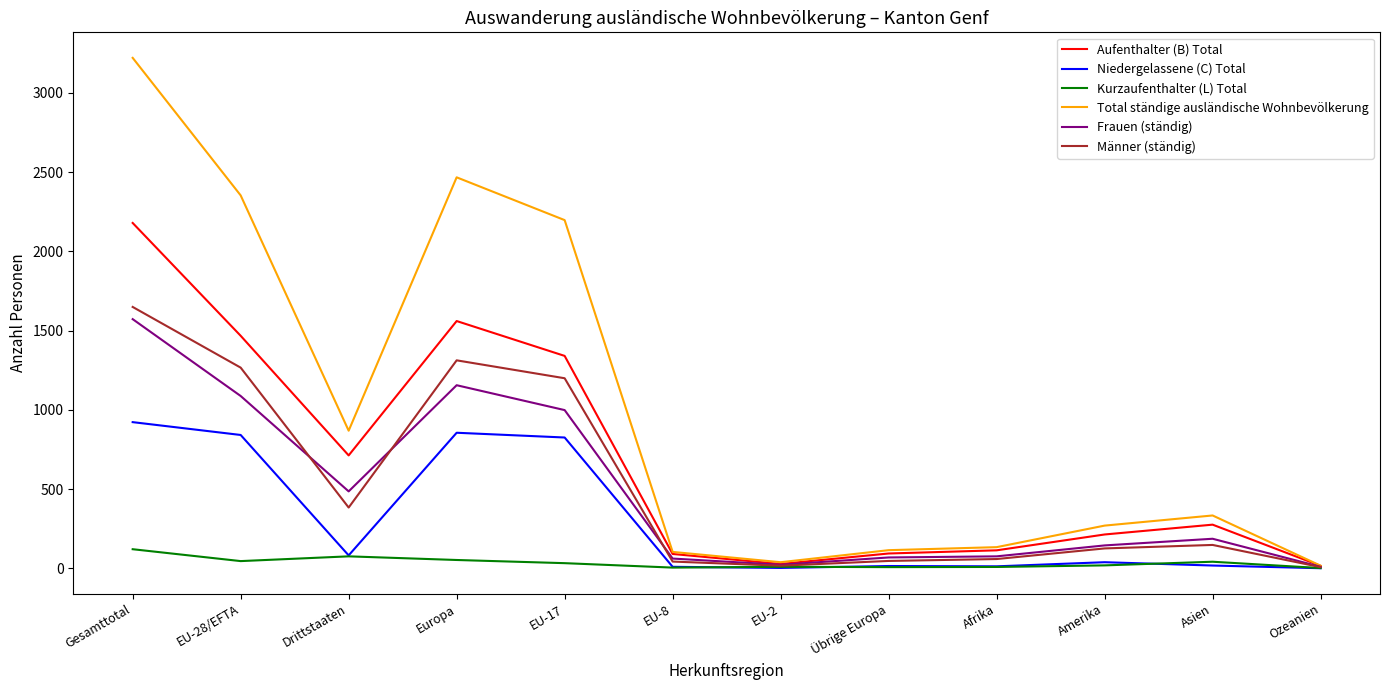

What are all the series names shown in the legend?

Aufenthalter (B) Total, Niedergelassene (C) Total, Kurzaufenthalter (L) Total, Total ständige ausländische Wohnbevölkerung, Frauen (ständig), Männer (ständig)